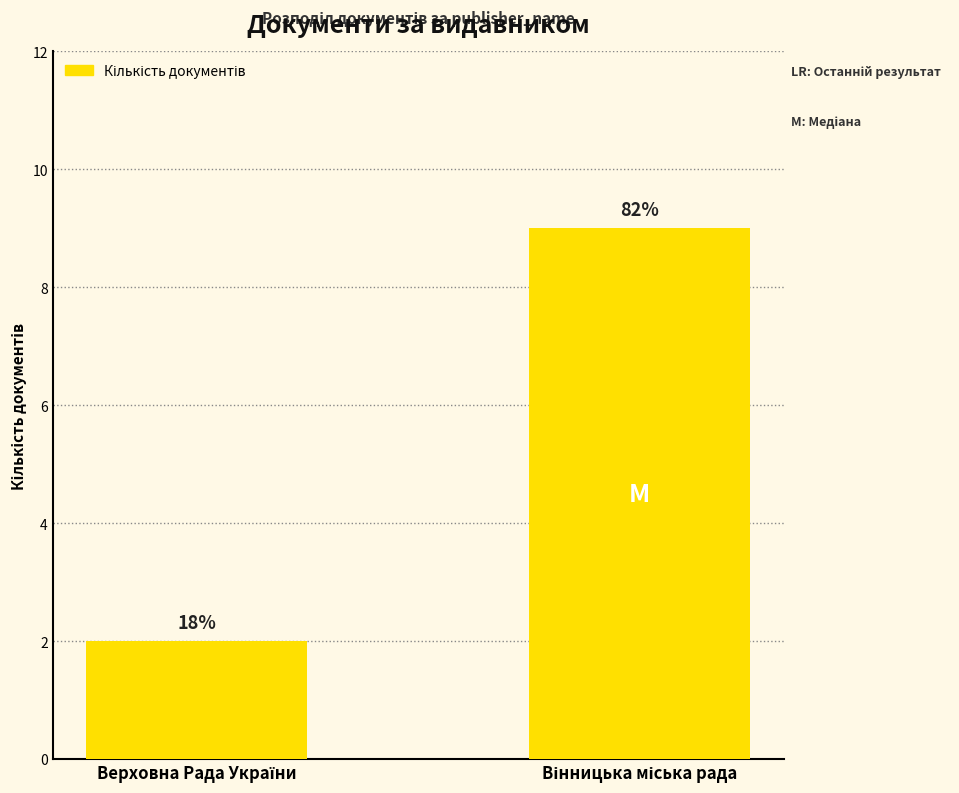

What is the sum of the values at Верховна Рада України and Вінницька міська рада?

11